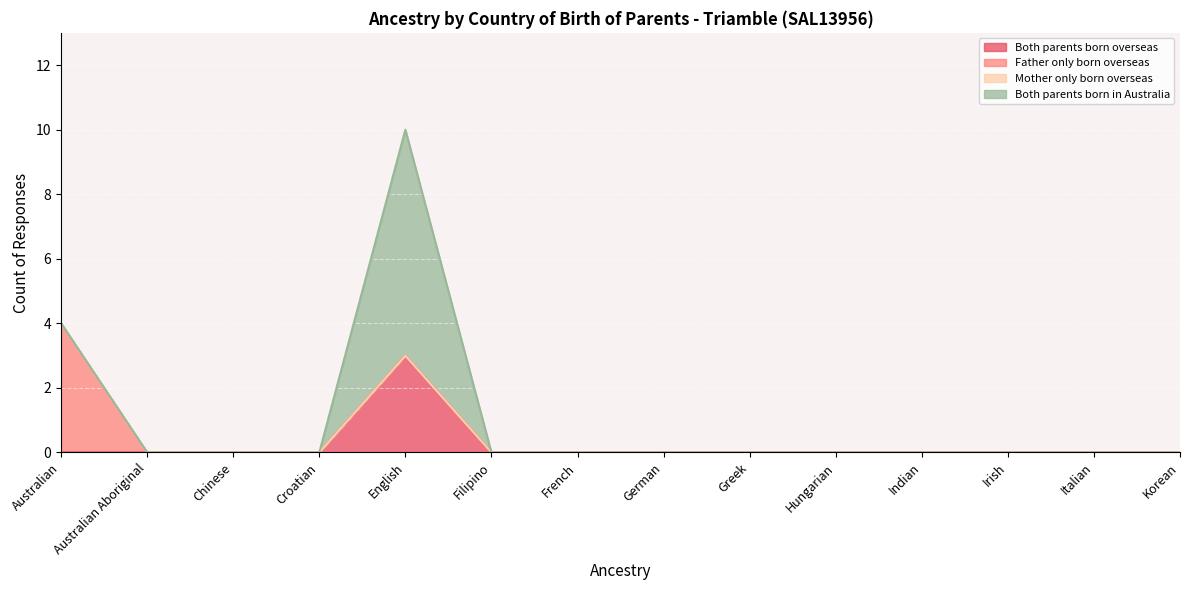

At Australian Aboriginal, list the series in order from smallest to largest.

Both parents born overseas, Father only born overseas, Mother only born overseas, Both parents born in Australia